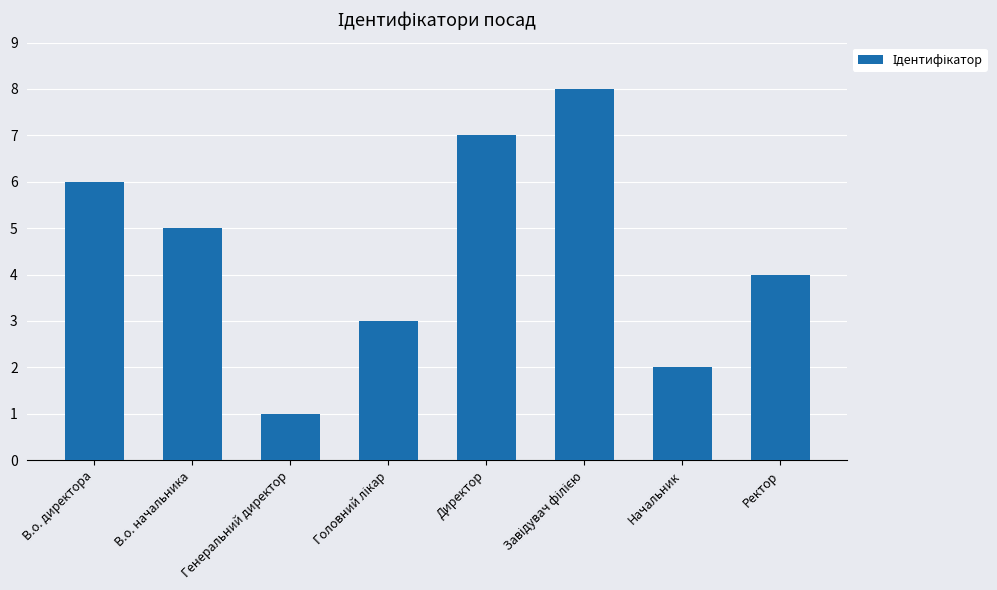

Read the value at В.о. директора.

6